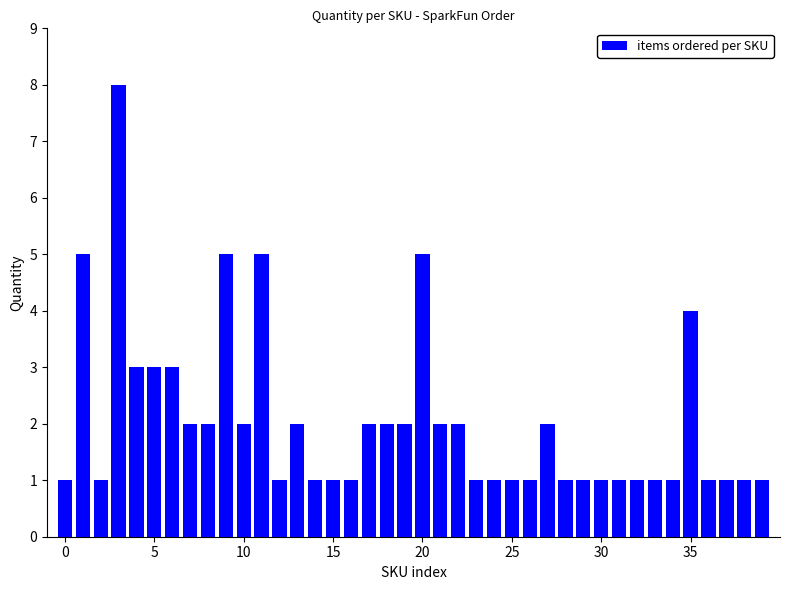

Reading left to right, extract all data points from this chart.

1	5	1	8	3	3	3	2	2	5	2	5	1	2	1	1	1	2	2	2	5	2	2	1	1	1	1	2	1	1	1	1	1	1	1	4	1	1	1	1